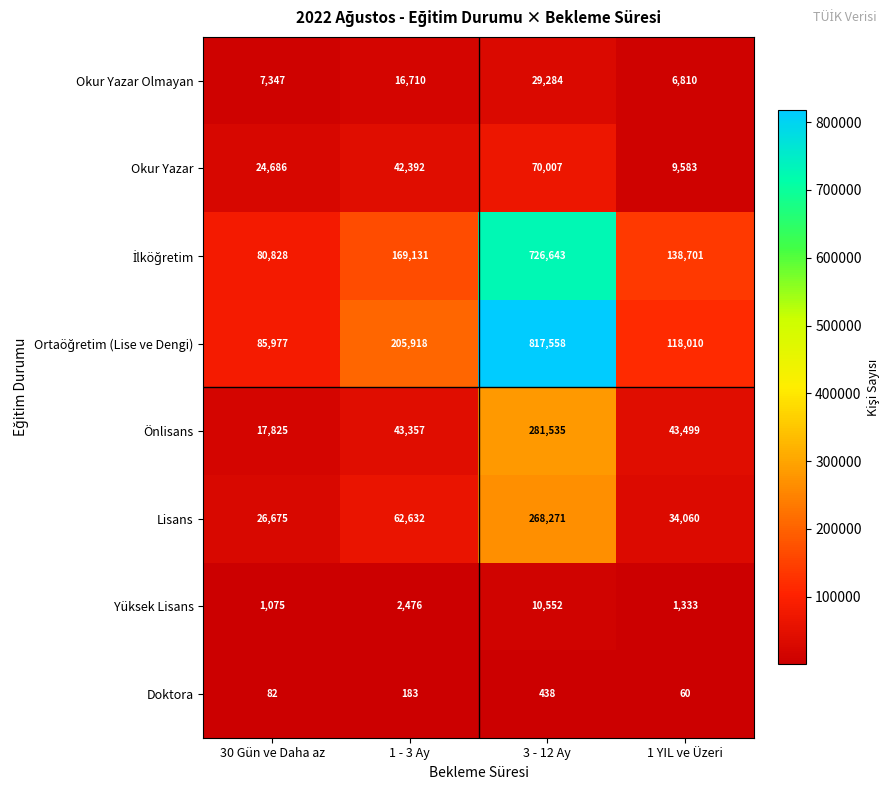

At which category is the sum across all series the highest?

3 - 12 Ay